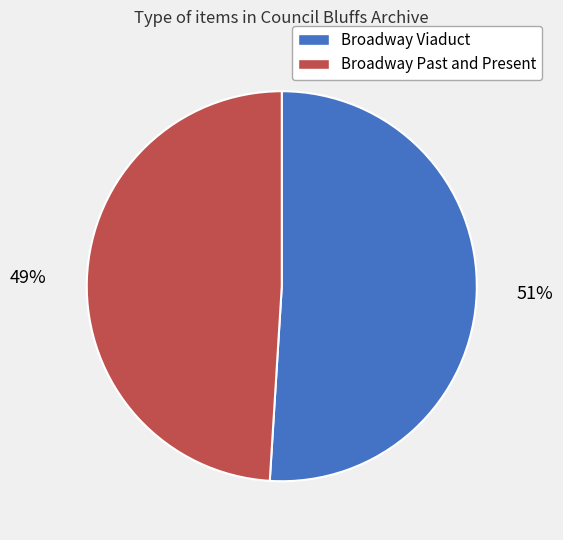

To the nearest percent, what is the difference between the Broadway Viaduct and Broadway Past and Present slice percentages?

2%